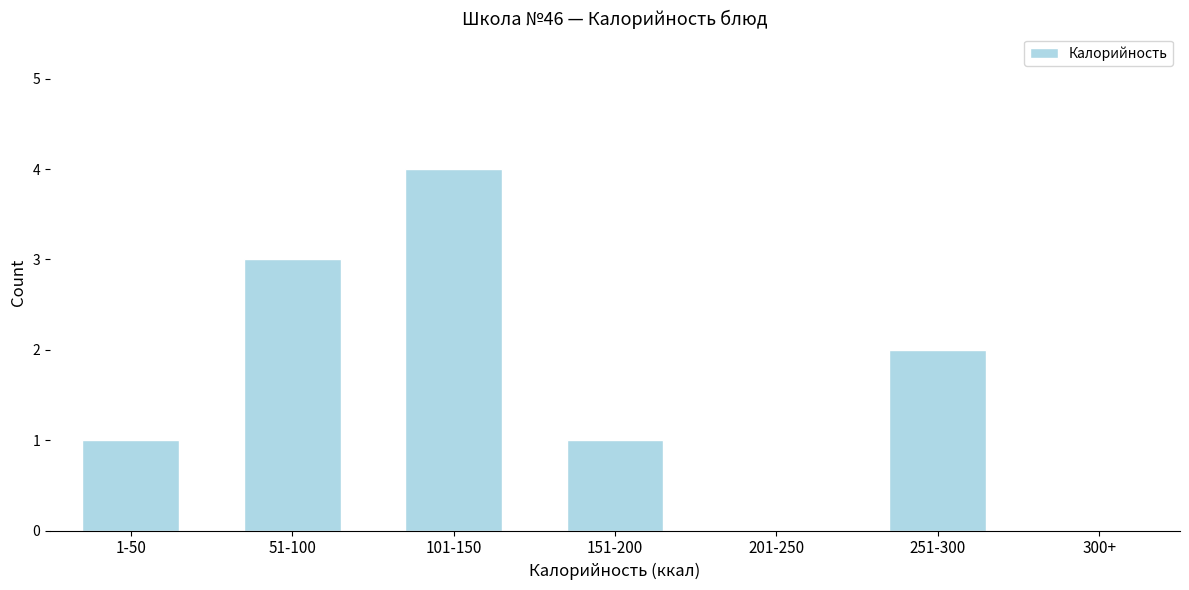

Reading left to right, transcribe all the data shown in this chart.

1-50=1	51-100=3	101-150=4	151-200=1	201-250=0	251-300=2	300+=0